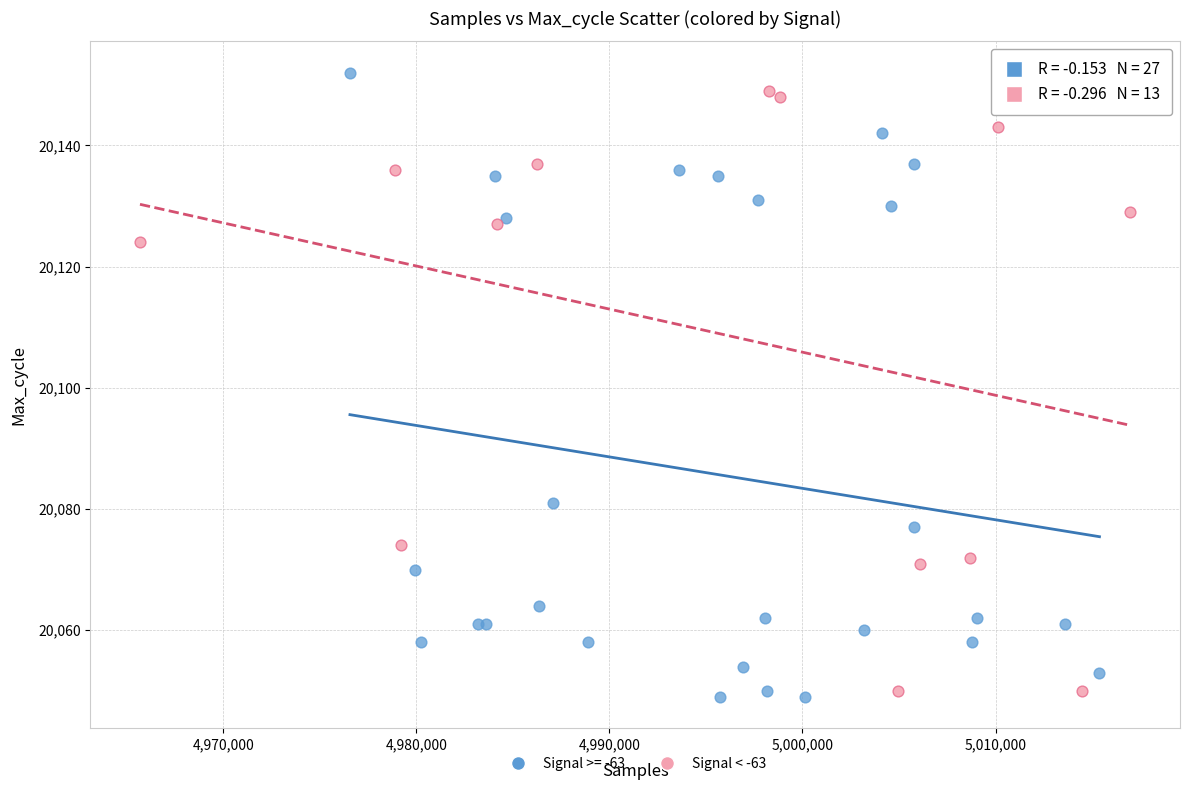

What are all the series names shown in the legend?

Signal >= -63, Signal < -63